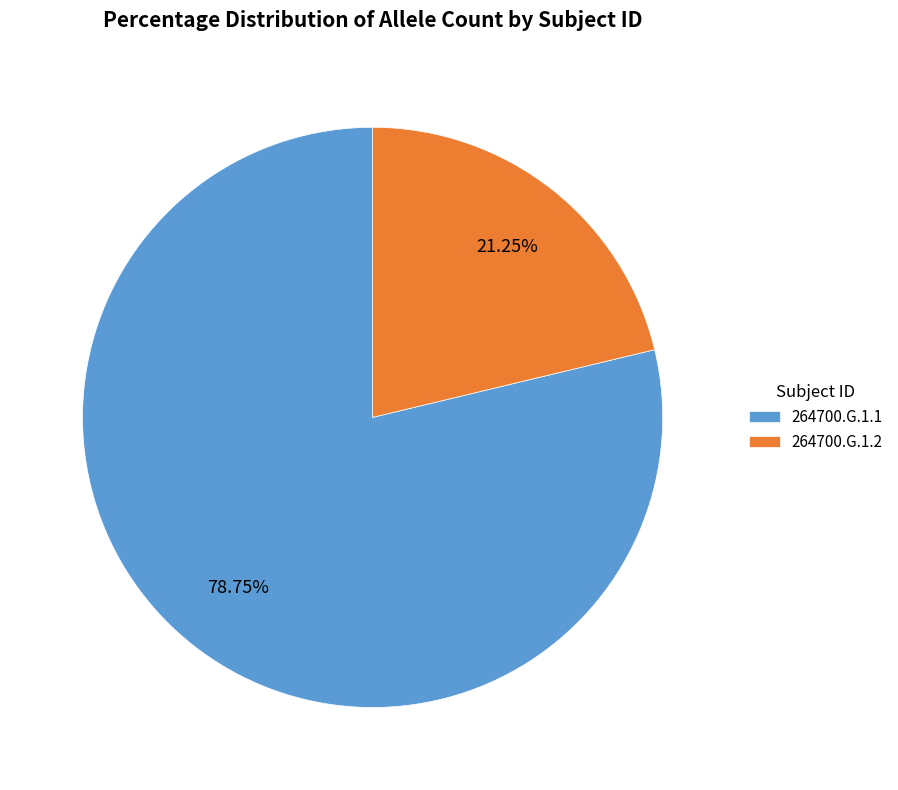

Does 264700.G.1.1 represent more than half of the total?

Yes